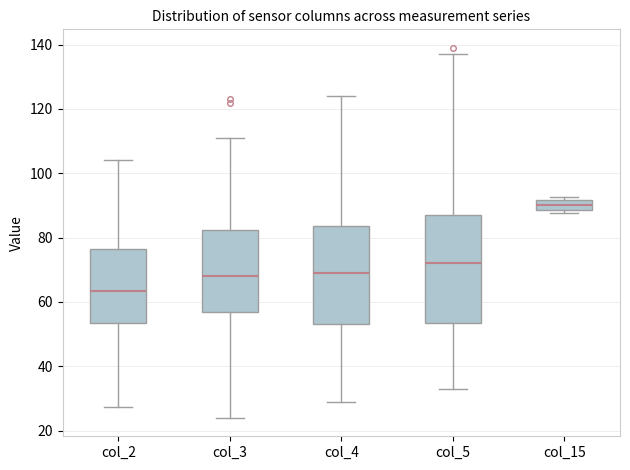

Which box's median line is the lowest?

col_2